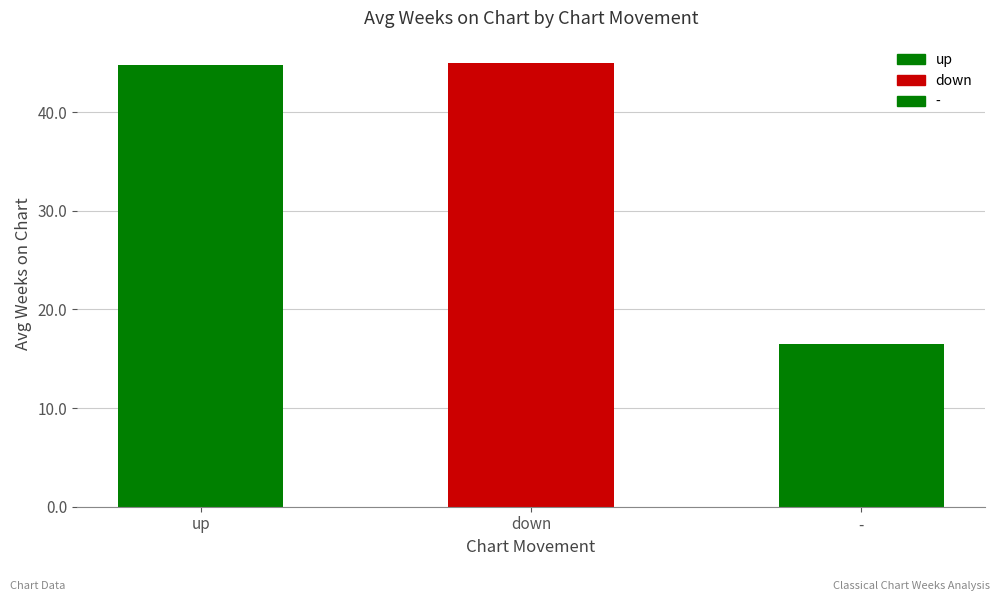

Are the bars horizontal?

No